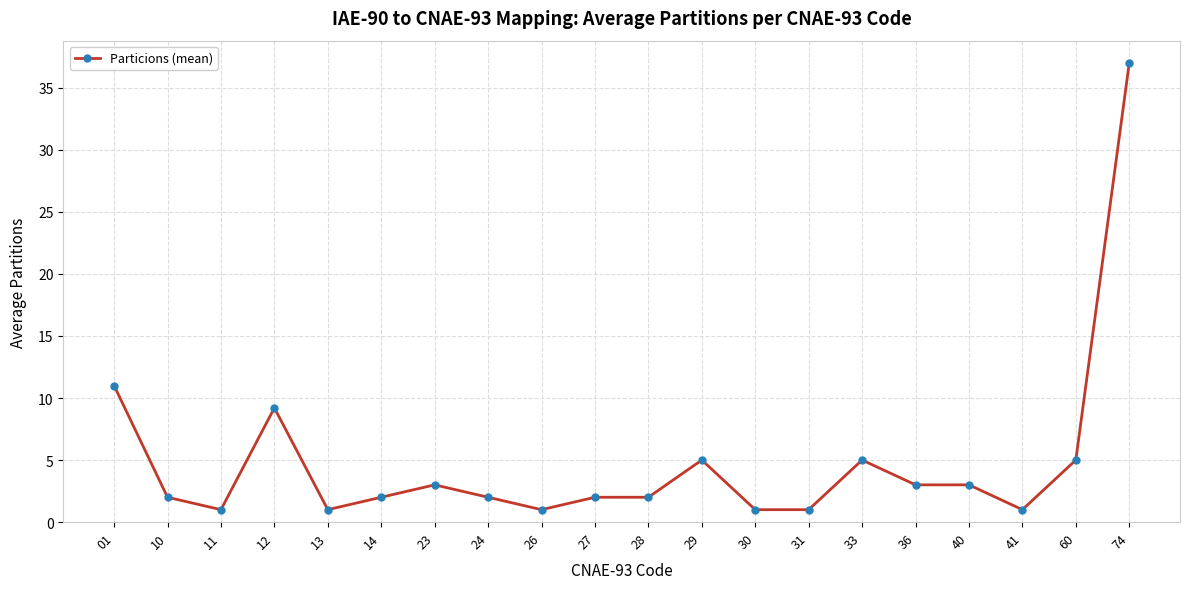

At which category does the data reach its first local valley?

11